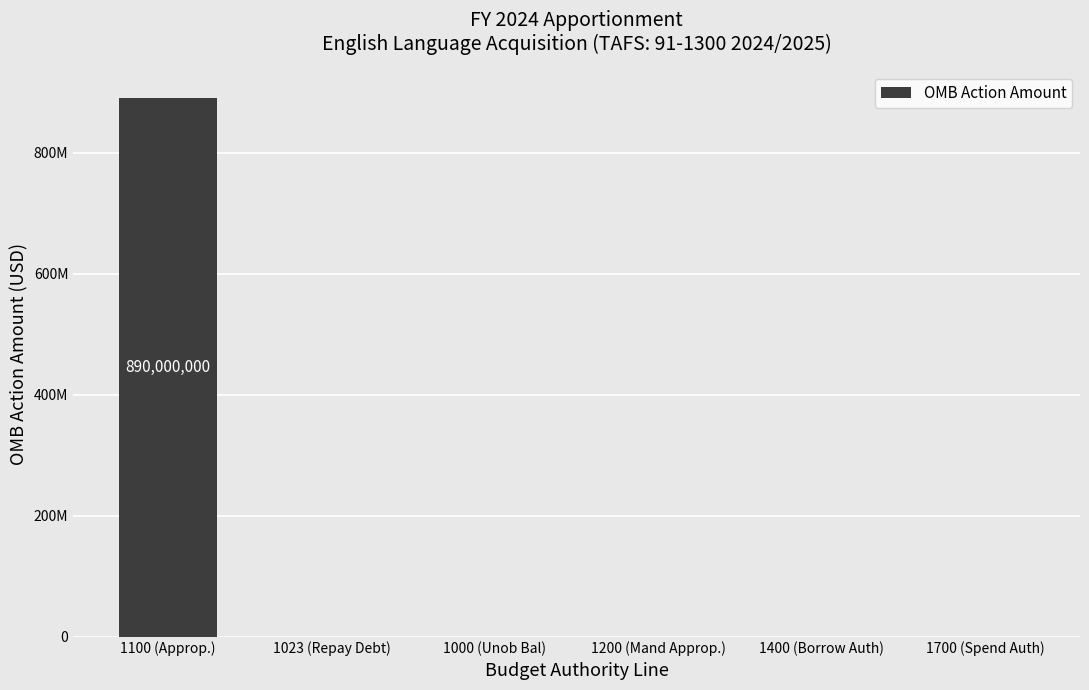

True or false: the data shows 0 at 1200 (Mand Approp.).

True